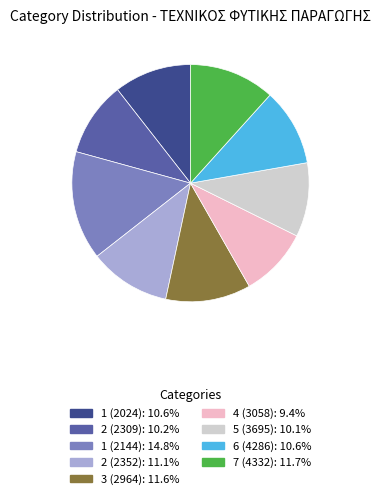

Does 2 (2309) account for over 50% of the chart?

No